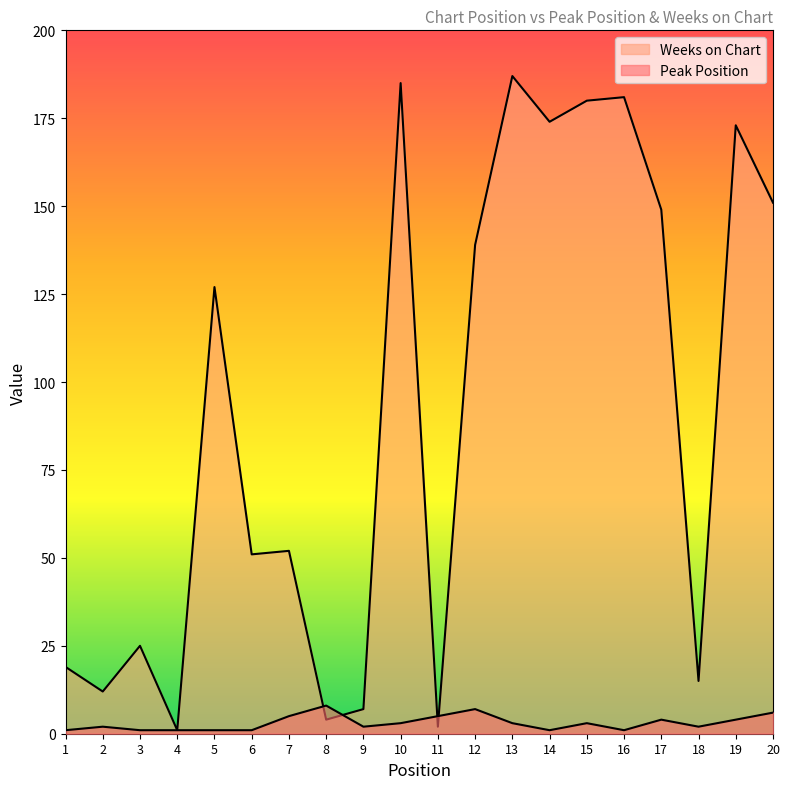

What is the value of the Weeks on Chart point at the 18th from the left?

15